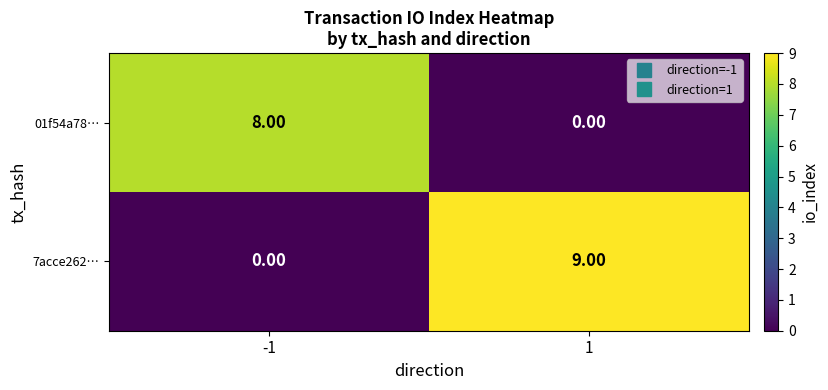

Which series has the largest range (max minus min)?

7acce262…